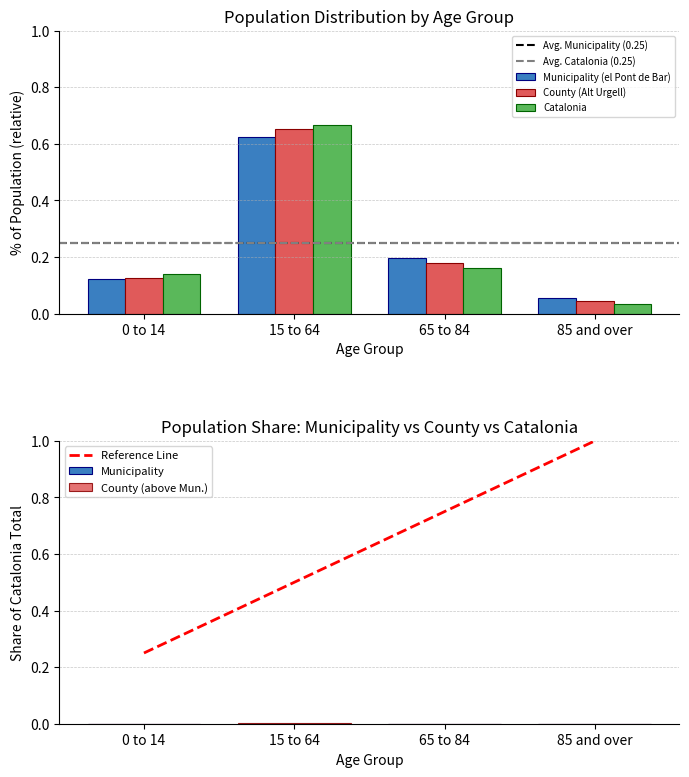

What is the average value of the Municipality series?

0.2